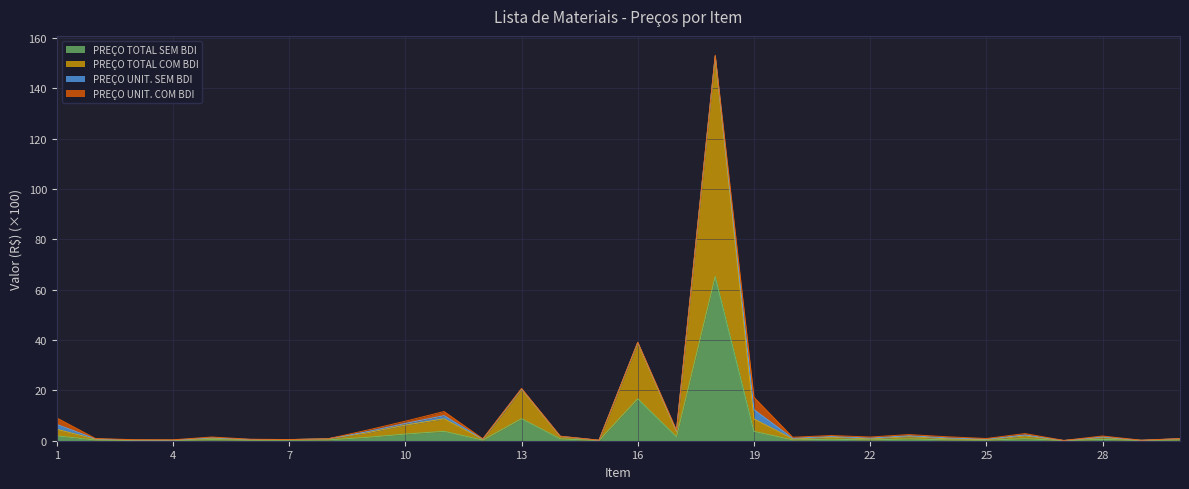

Which has a higher value, 12 or 30?

30